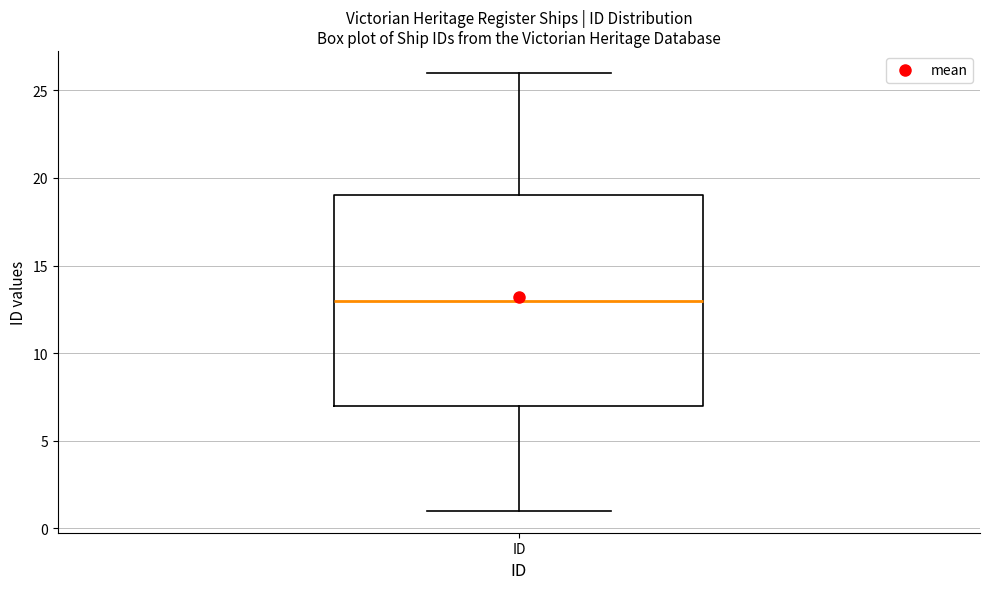

Read this box plot against the y-axis: the position of the median line, the range covered by the box, and the ends of both whiskers. The values are not printed on the chart, so give them approximately, as read against the axis.

median 13, box 7 to 19, whiskers 1 to 26